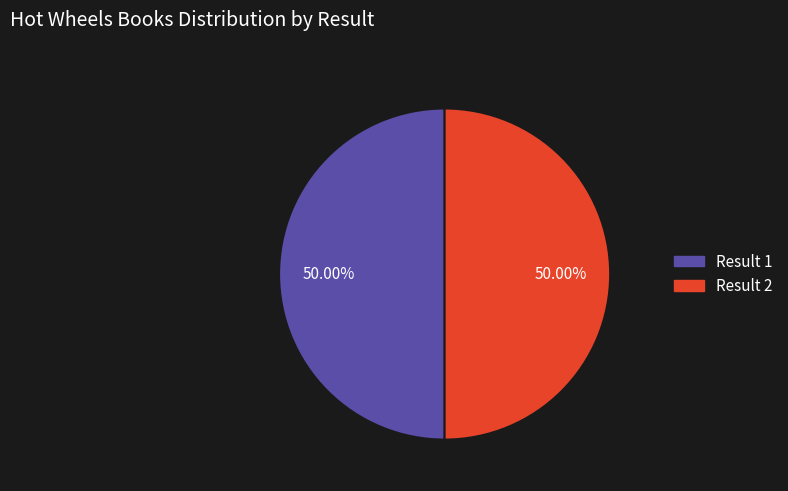

How many slices are in this pie chart?

2